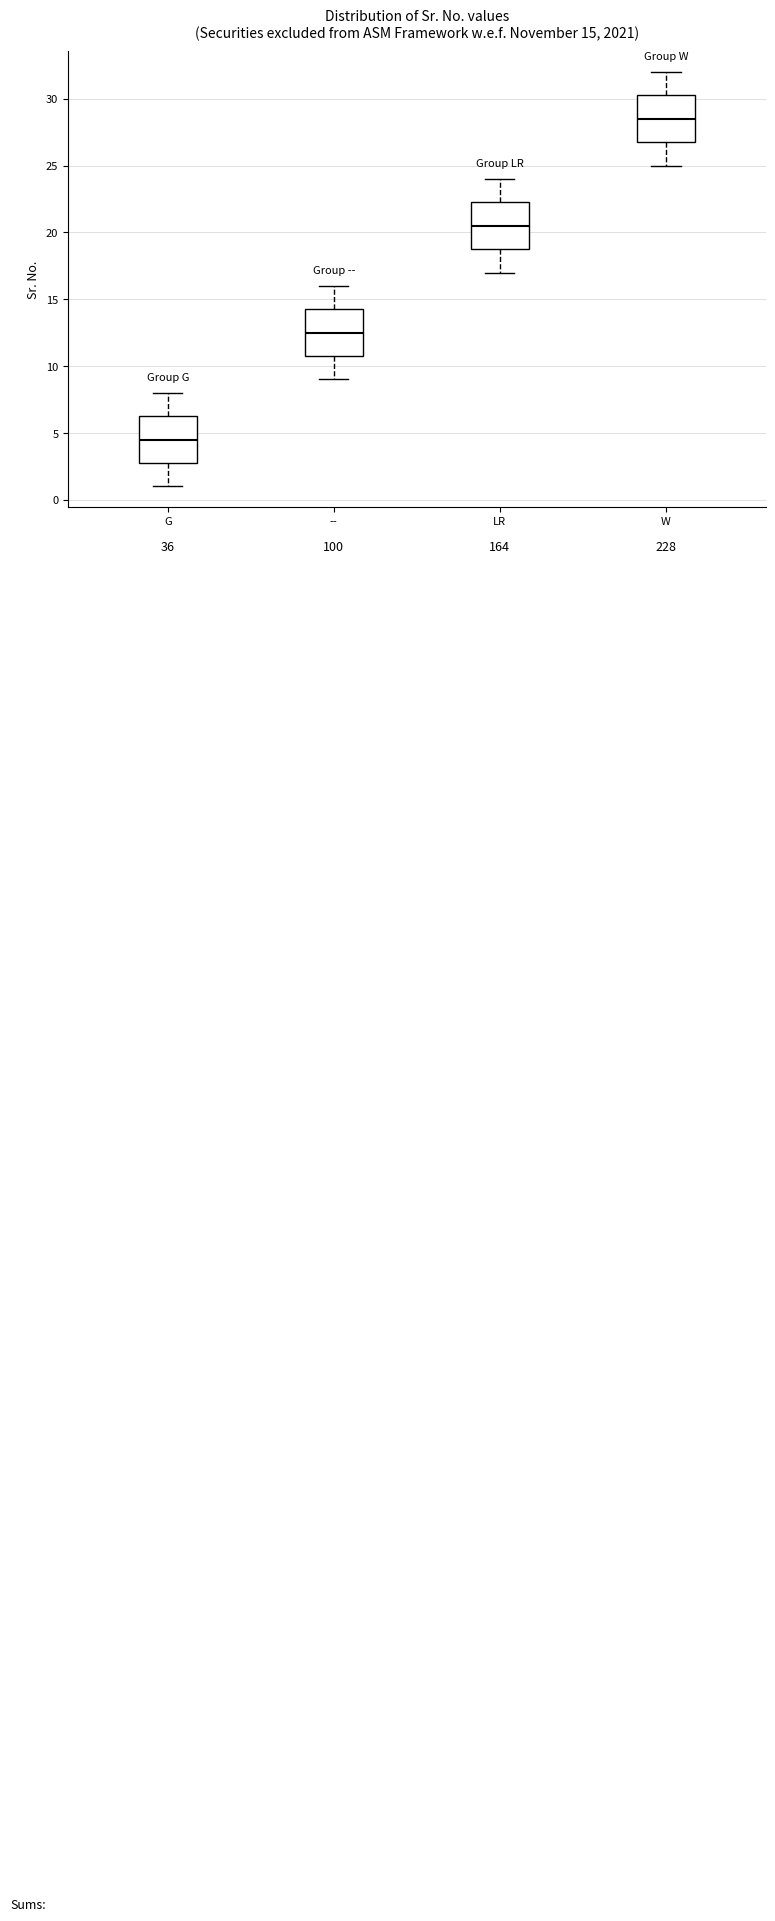

Which box has the lowest median line?

G